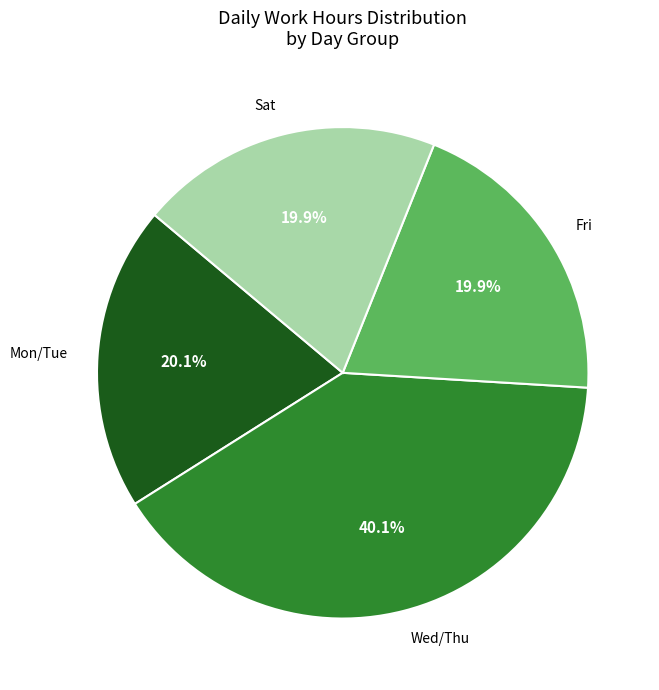

What is the largest slice in the pie chart?

Wed/Thu